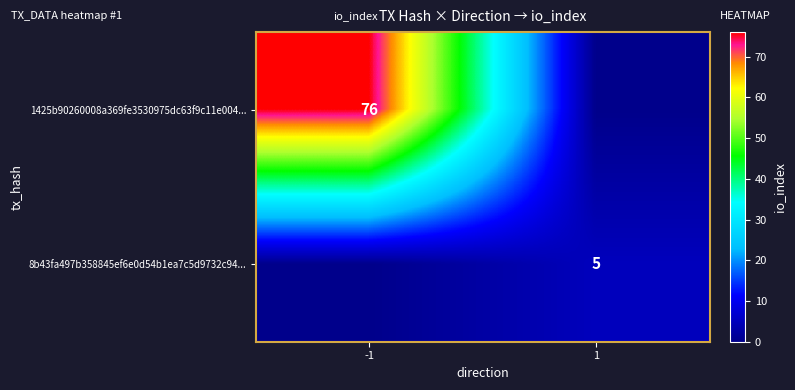

How many categories are shown in the chart?

2